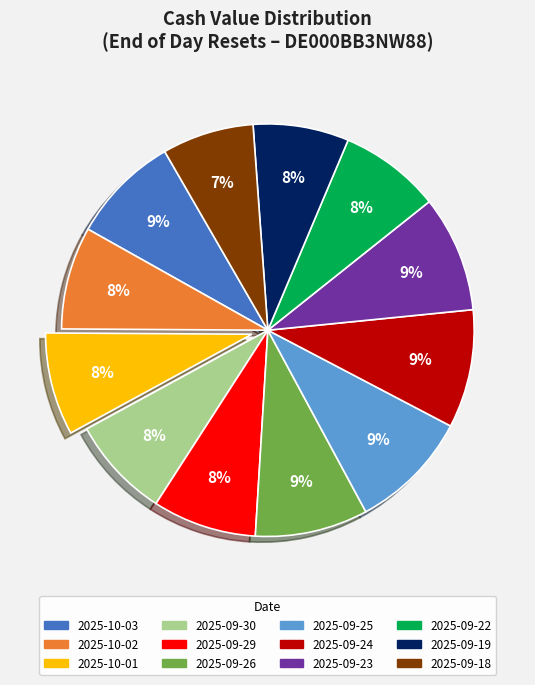

Combined, do 2025-09-24 and 2025-10-02 account for over 50%?

No